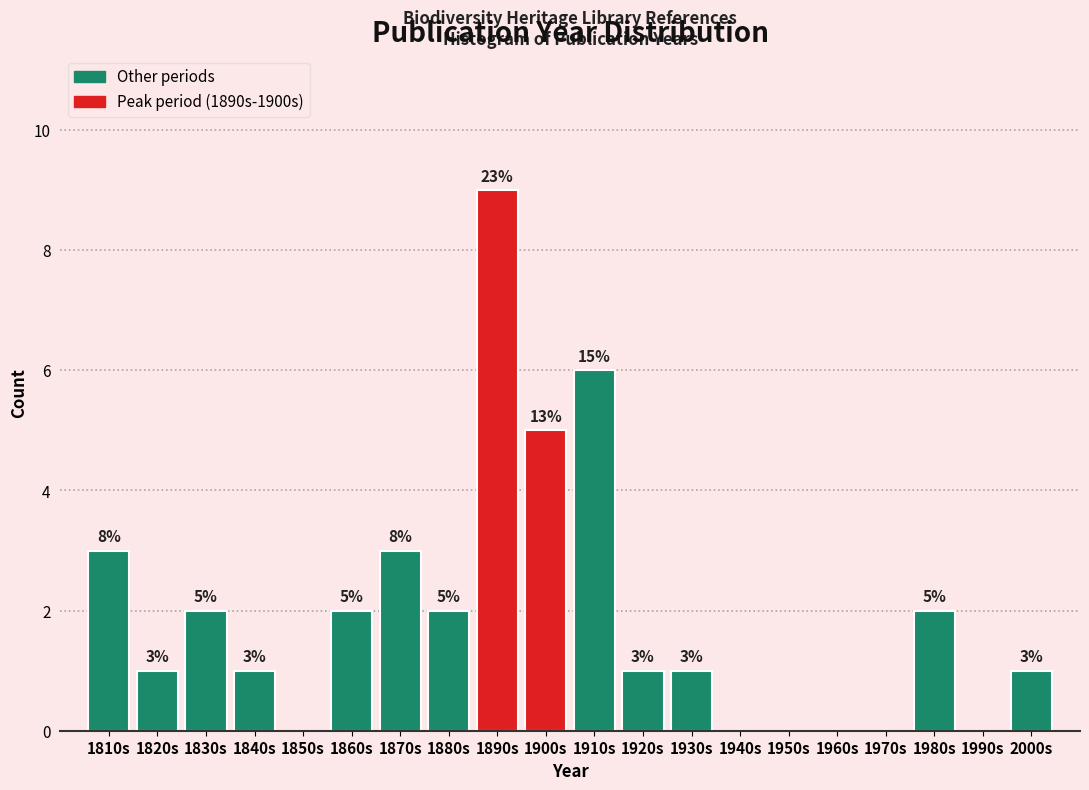

Reading left to right, transcribe all the data shown in this chart.

1810s=3	1820s=1	1830s=2	1840s=1	1850s=0	1860s=2	1870s=3	1880s=2	1890s=9	1900s=5	1910s=6	1920s=1	1930s=1	1940s=0	1950s=0	1960s=0	1970s=0	1980s=2	1990s=0	2000s=1